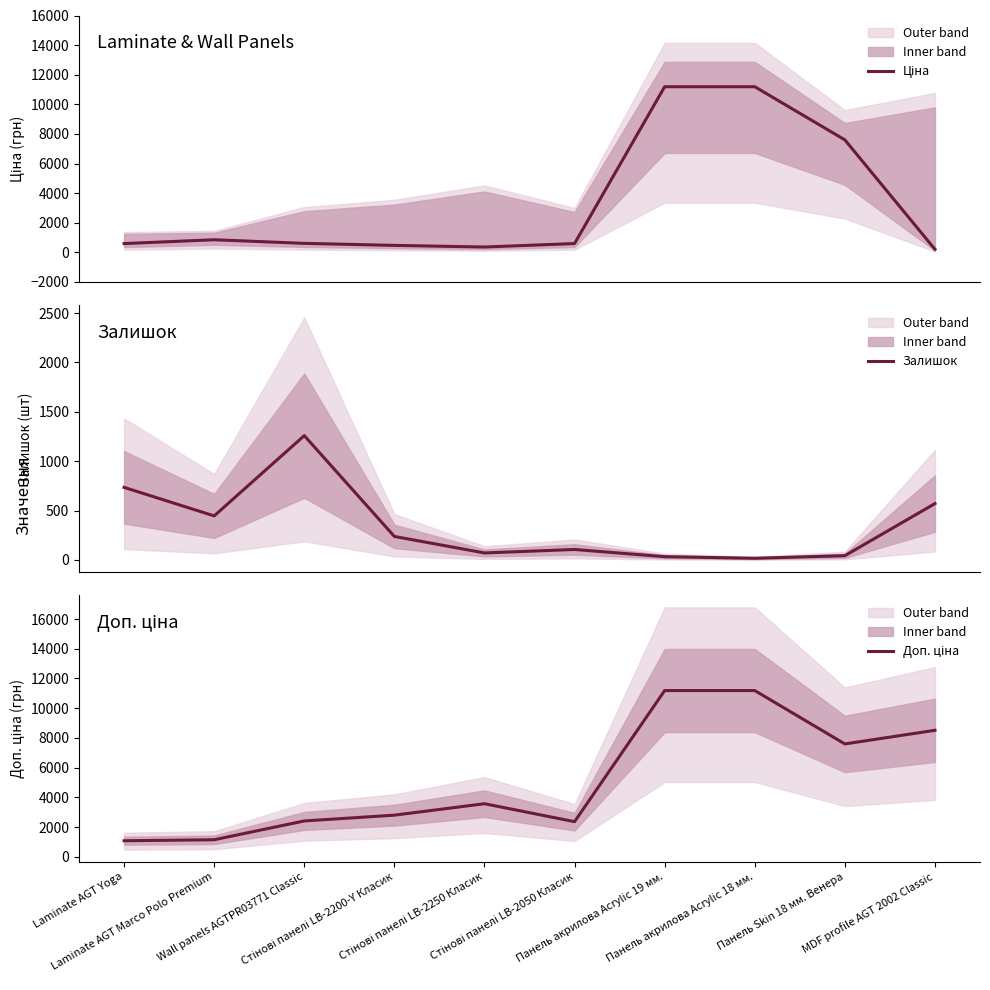

Rank the series by their maximum value, from highest to lowest.

Ціна, Доп. ціна, Залишок